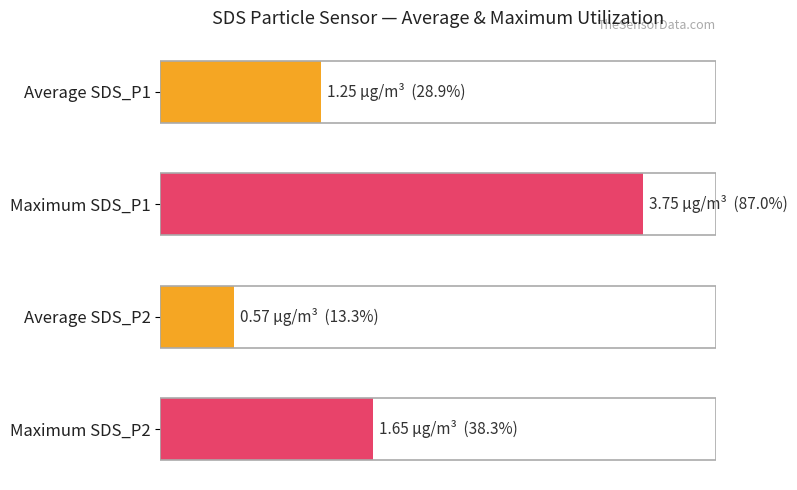

Does the chart contain any negative values?

No